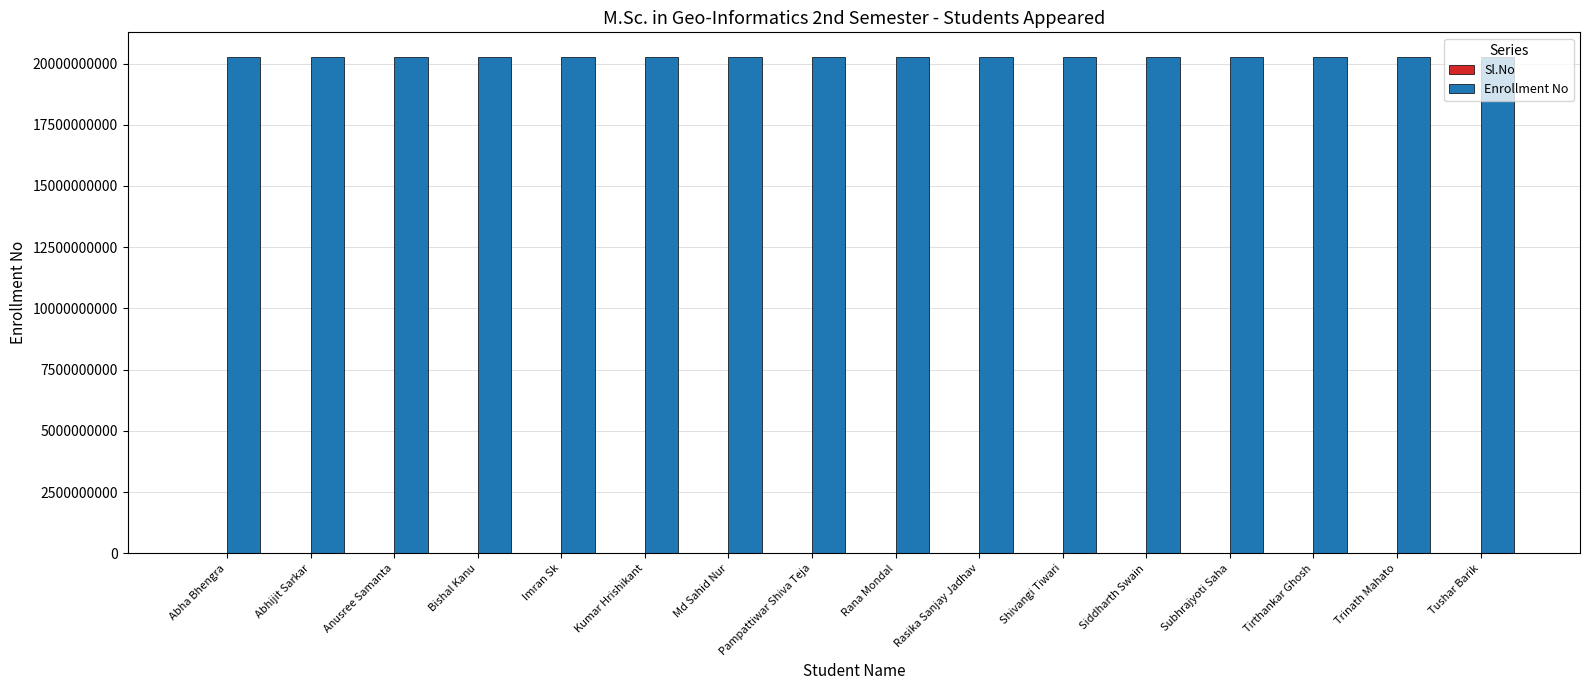

The value of Enrollment No at Shivangi Tiwari is 20260402016. True or false?

True